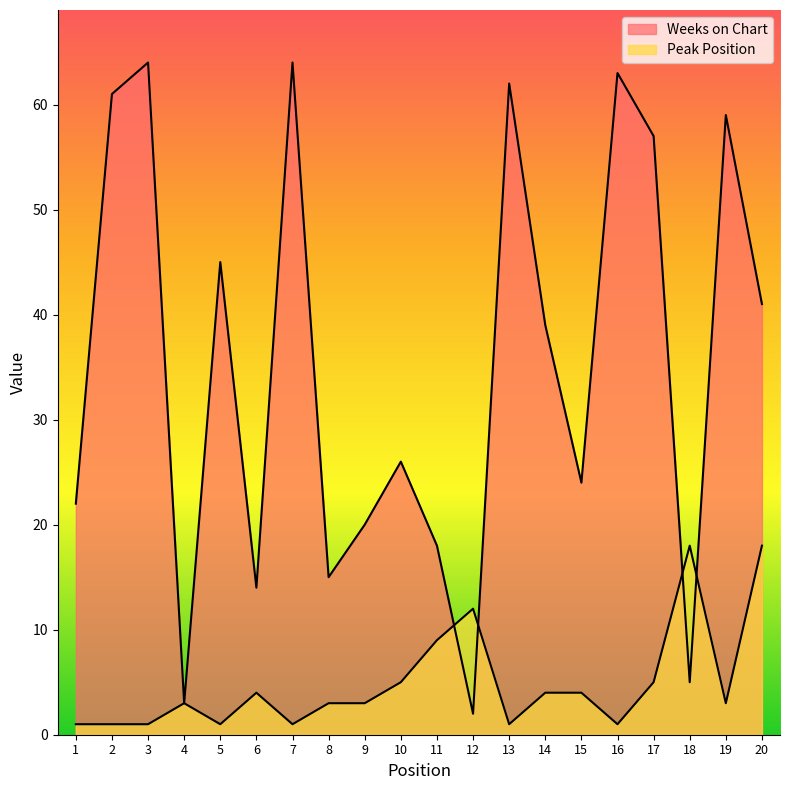

Reading left to right, transcribe all the data shown in this chart.

Weeks on Chart: 22	61	64	3	45	14	64	15	20	26	18	2	62	39	24	63	57	5	59	41
Peak Position: 1	1	1	3	1	4	1	3	3	5	9	12	1	4	4	1	5	18	3	18